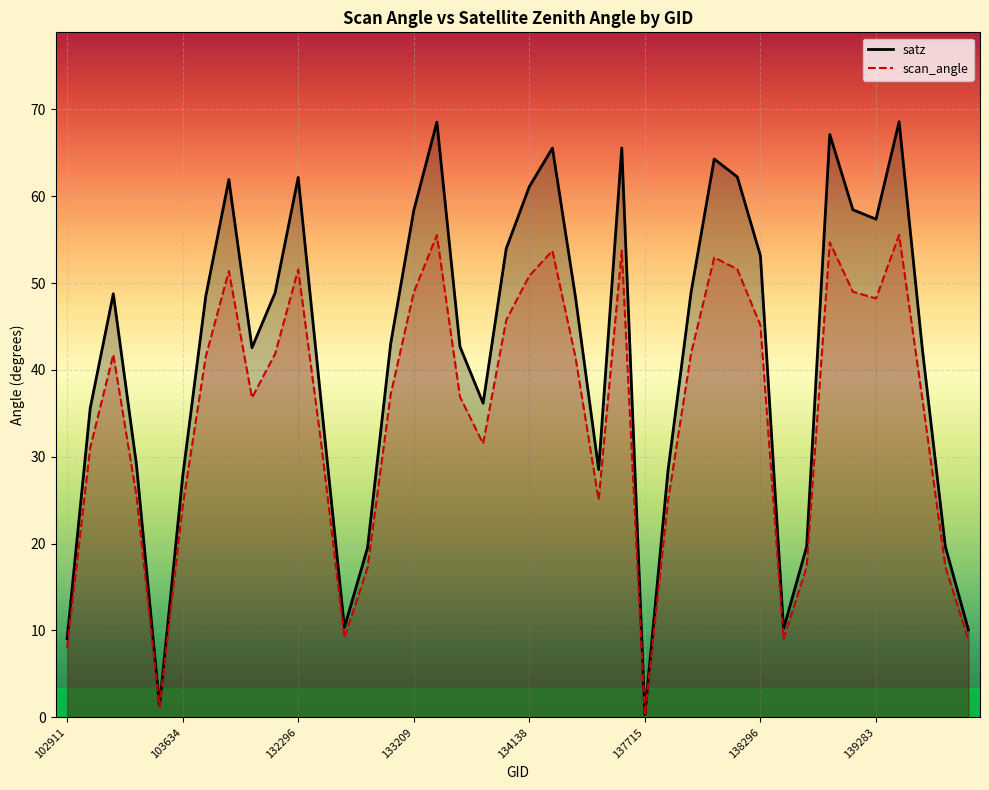

How many data points in scan_angle are above 41?

20